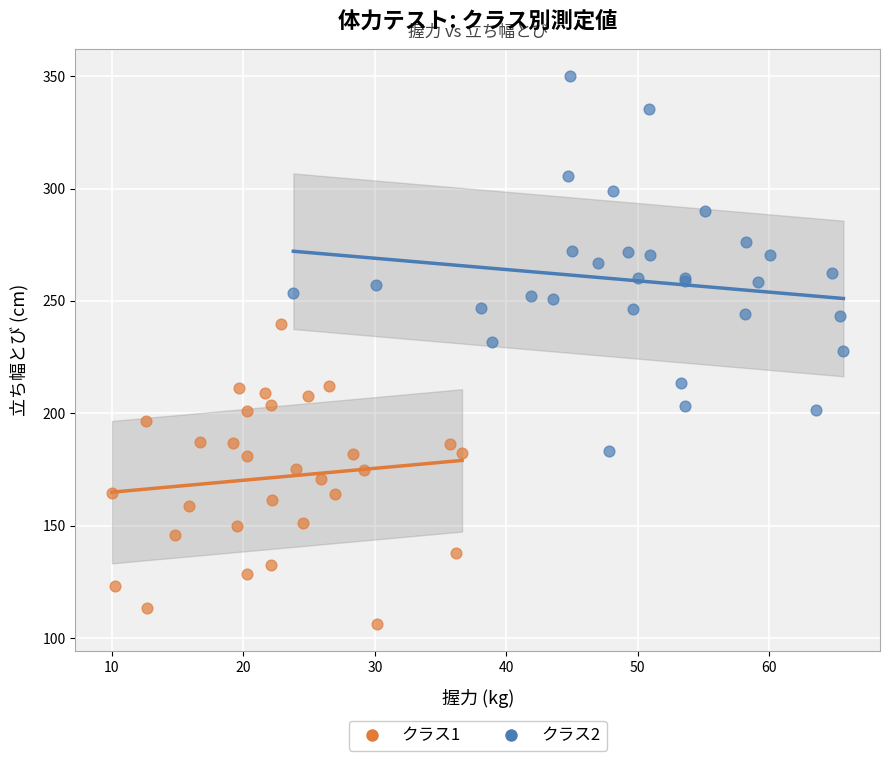

Which series has the largest Y range (max minus min)?

クラス2